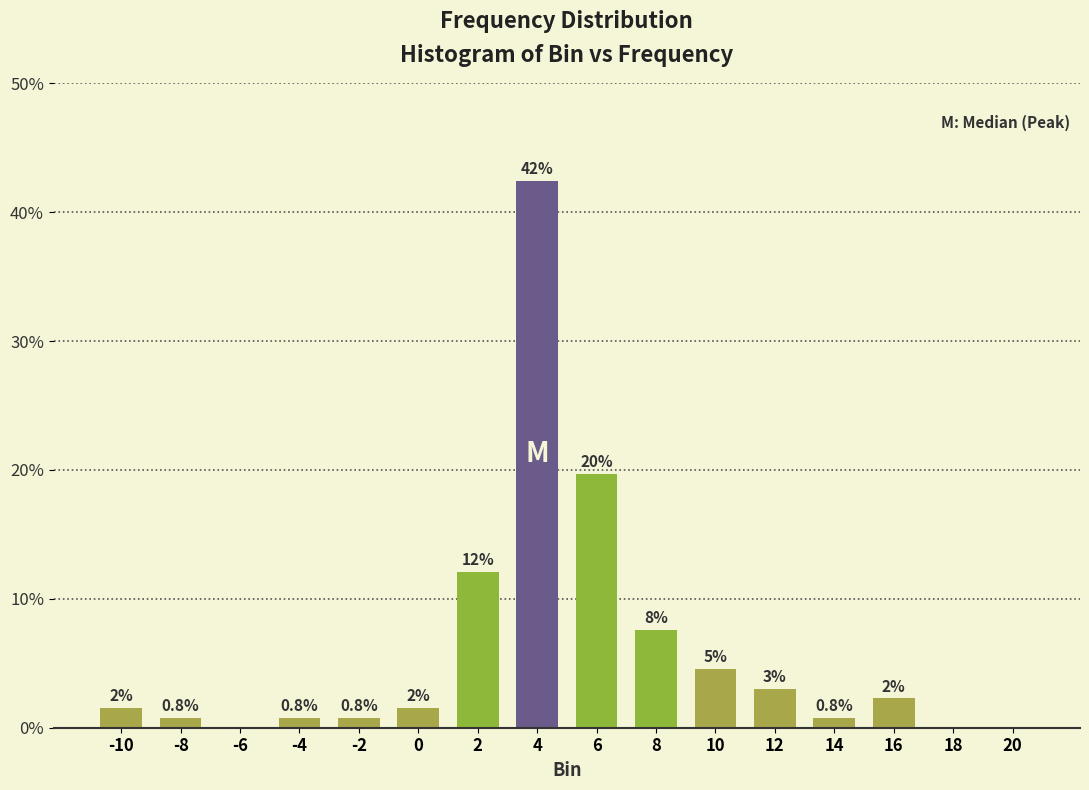

Are the bars horizontal?

No